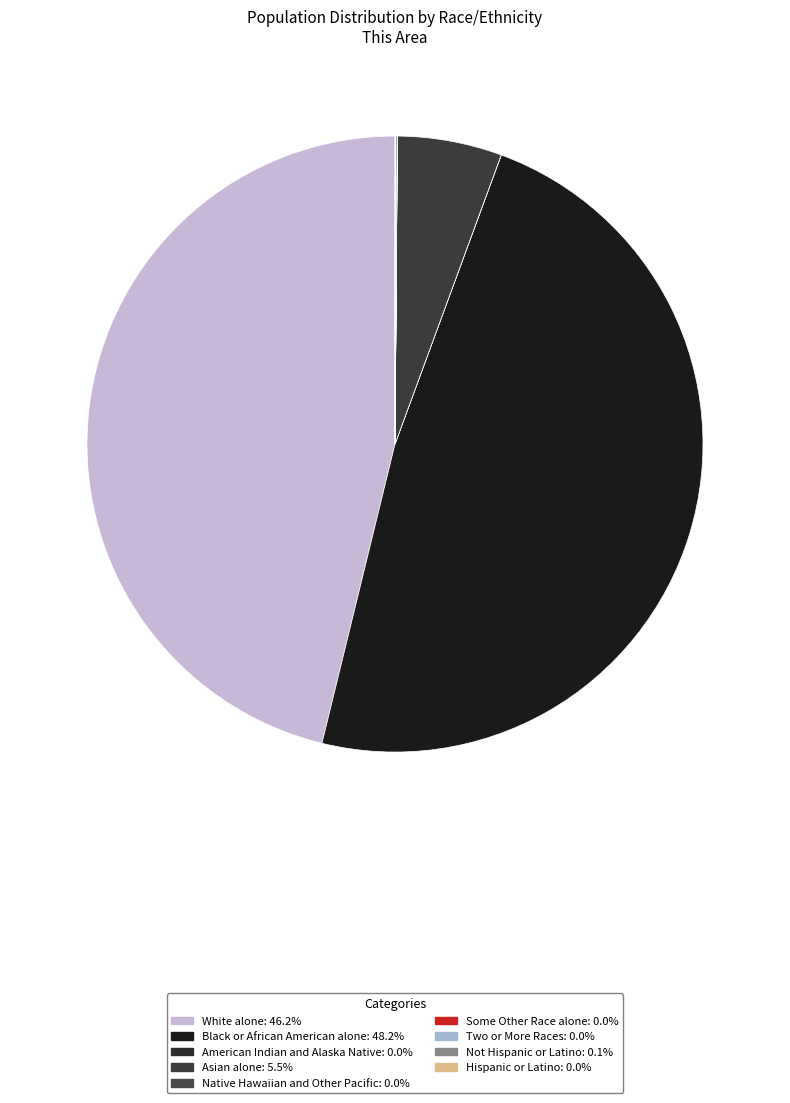

How much of the chart is everything except Asian alone?

94.5%